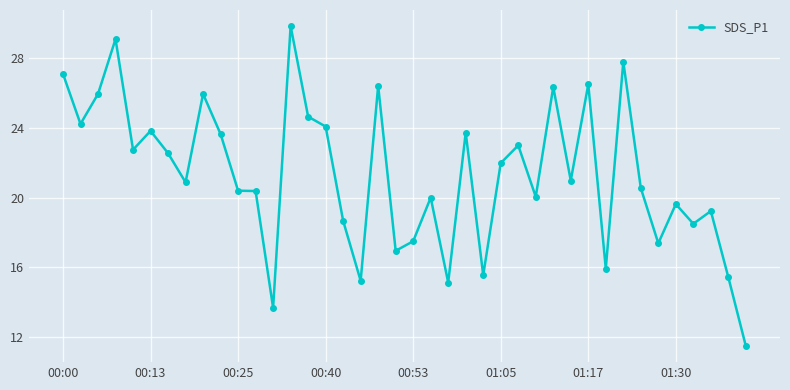

What is the greatest value displayed?

29.9